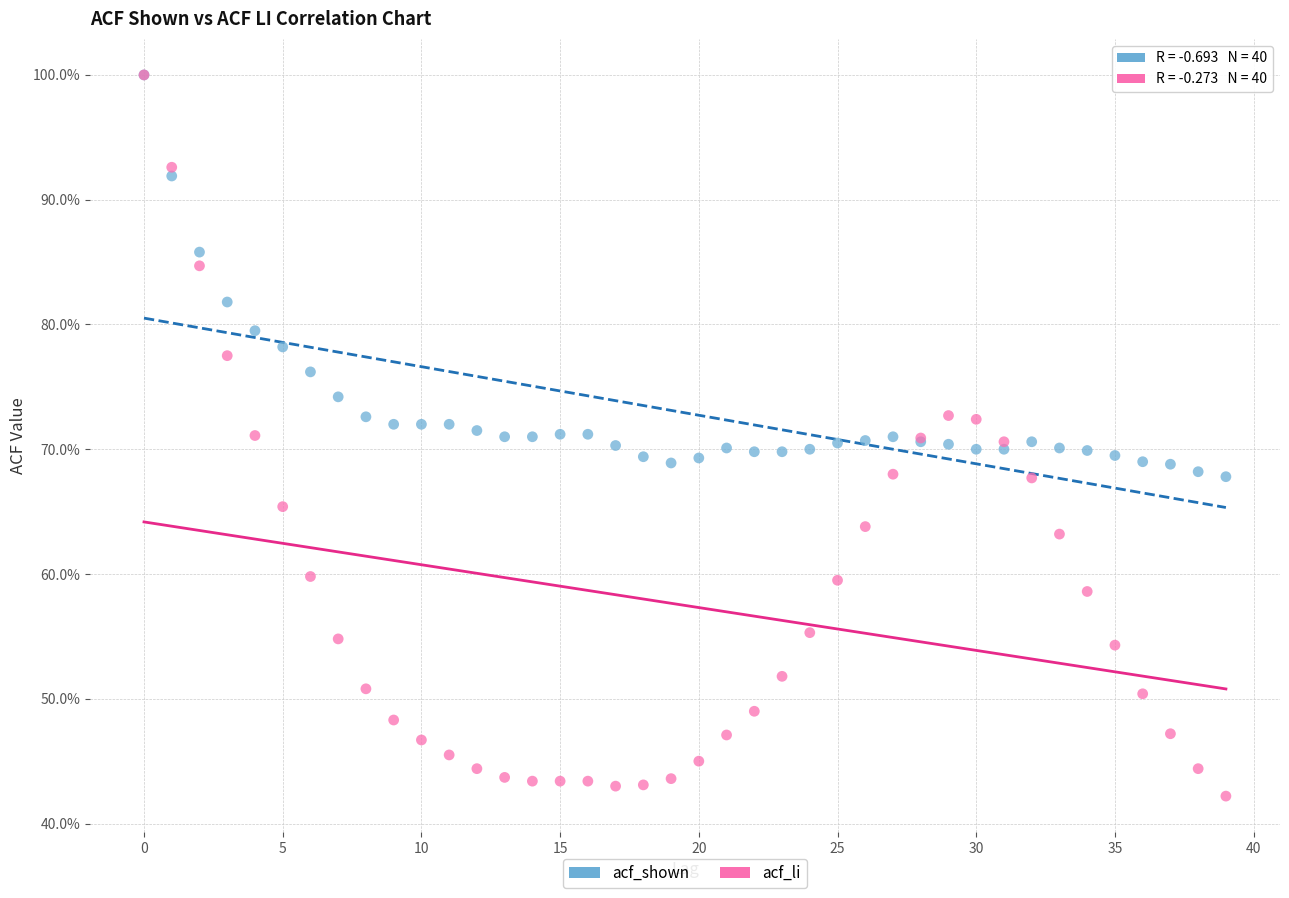

What are all the series names shown in the legend?

acf_shown, acf_li